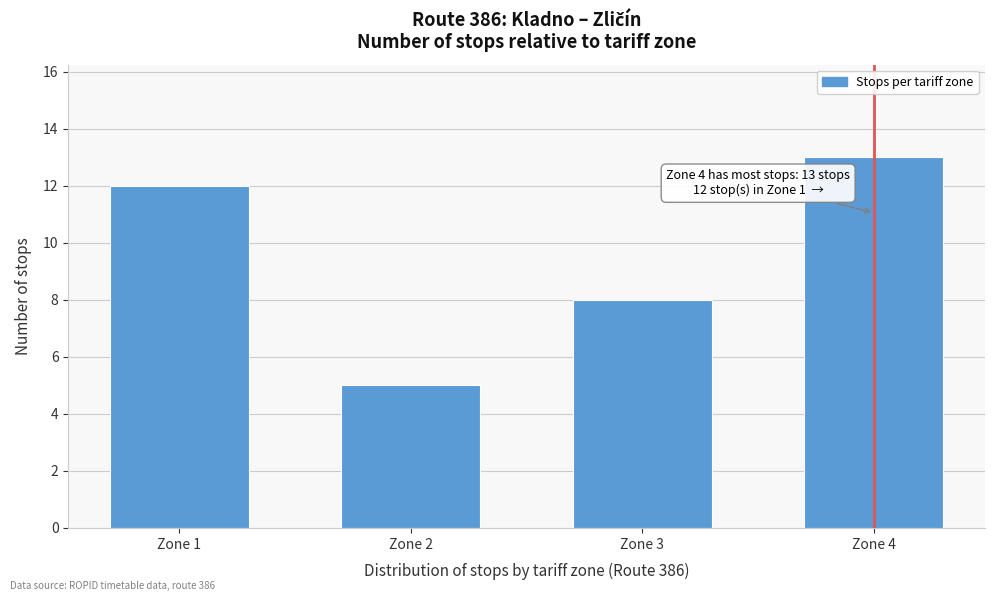

Reading left to right, transcribe all the data shown in this chart.

12	5	8	13